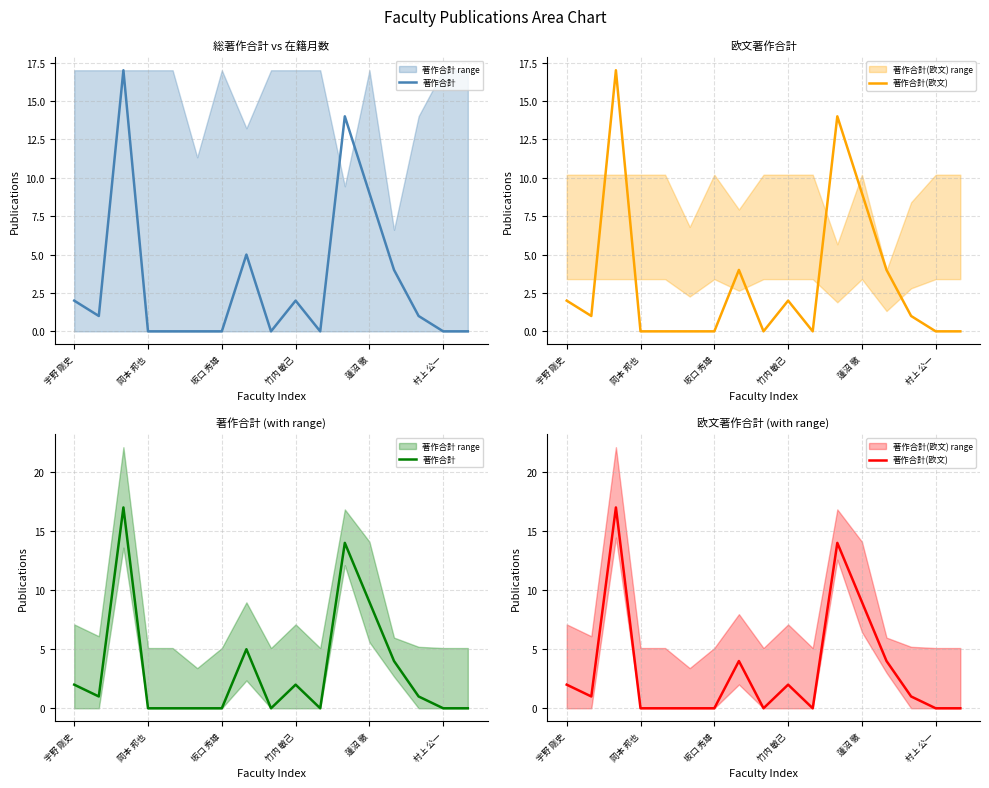

Which series changed the most between 蓮沼 徹 and 村上 公一?

著作合計